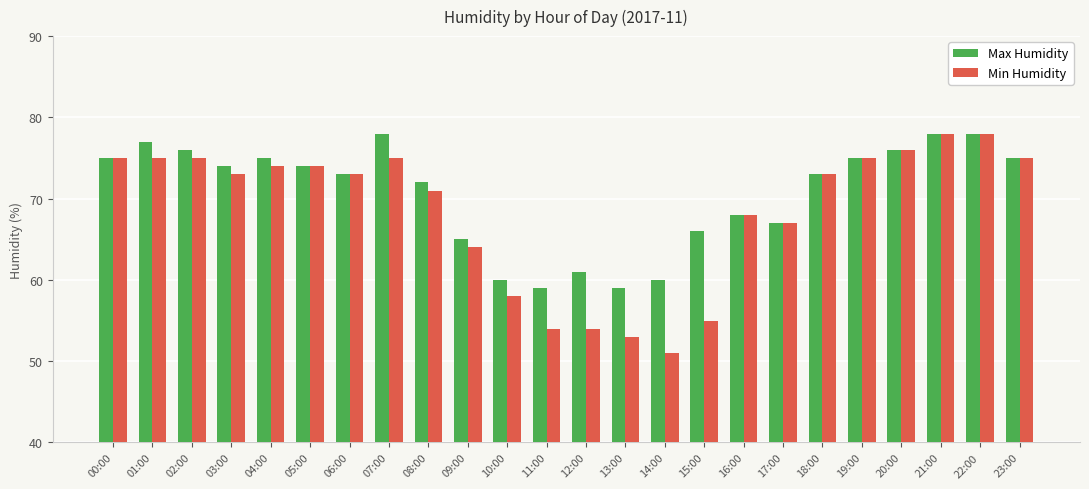

Reading left to right, list all the values displayed in this chart.

Max Humidity: 75	77	76	74	75	74	73	78	72	65	60	59	61	59	60	66	68	67	73	75	76	78	78	75
Min Humidity: 75	75	75	73	74	74	73	75	71	64	58	54	54	53	51	55	68	67	73	75	76	78	78	75